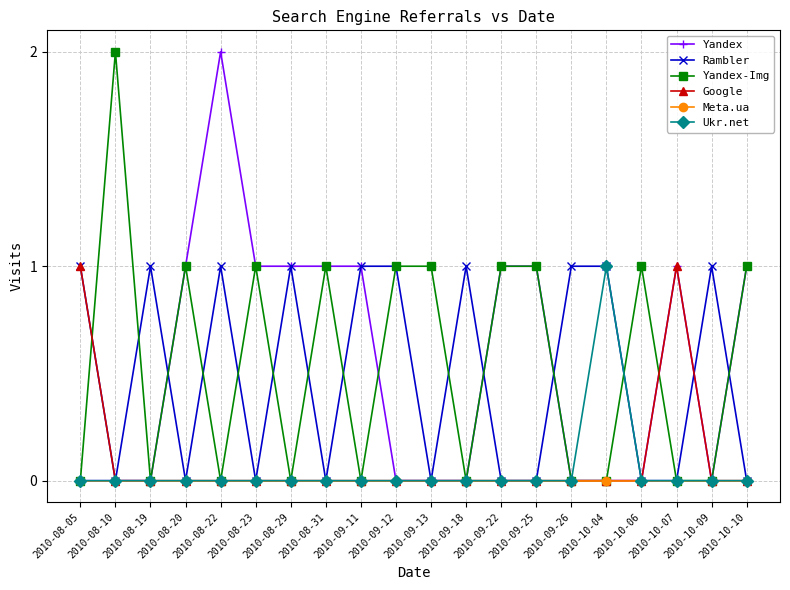

Where does the Yandex-Img series first go above 1?

2010-08-10